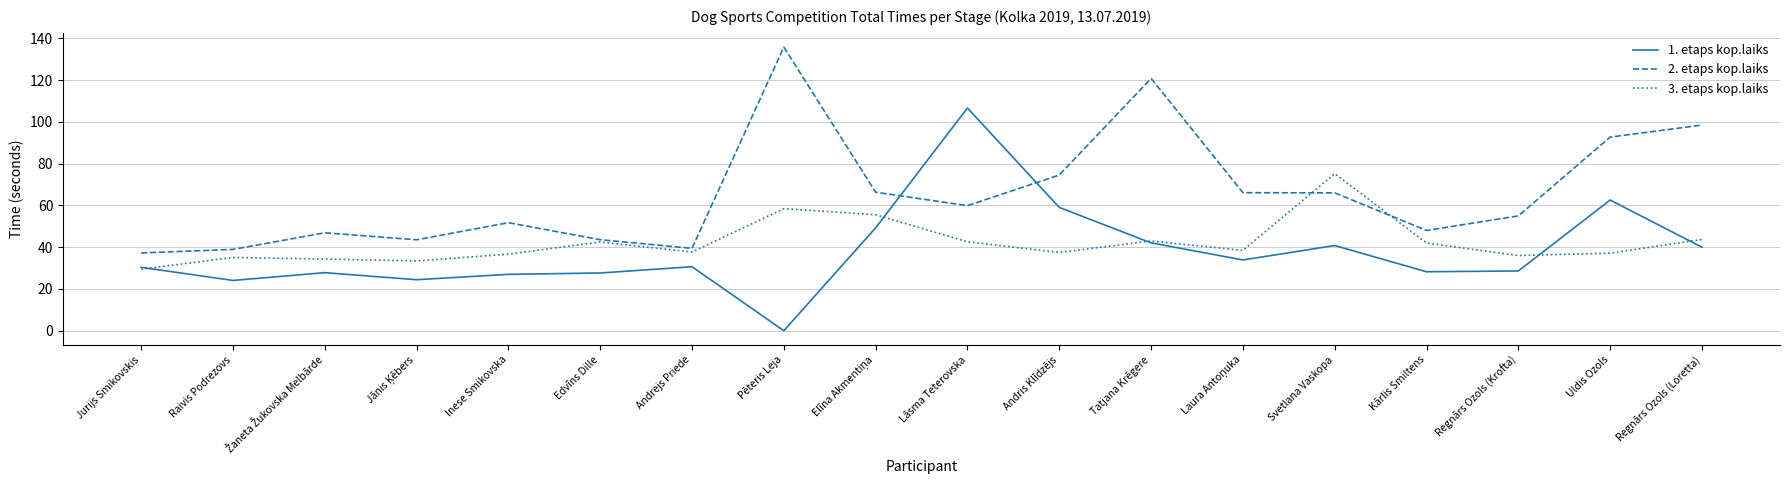

What position from the right is Andris Klīdzējs?

8